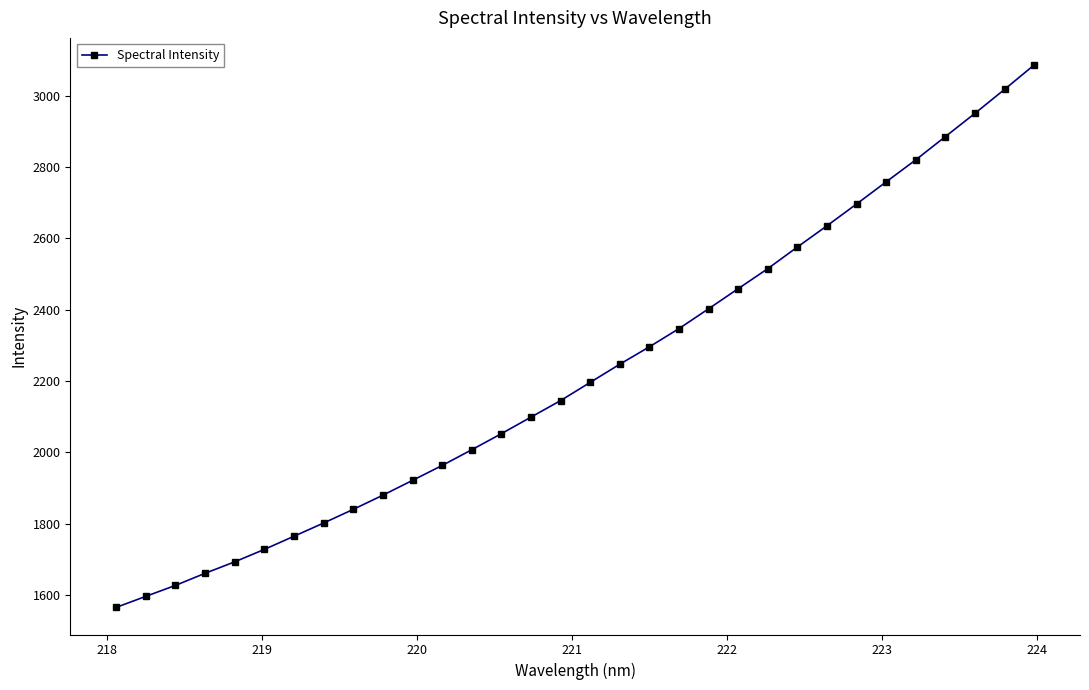

What is the minimum value shown in the chart?

1564.9